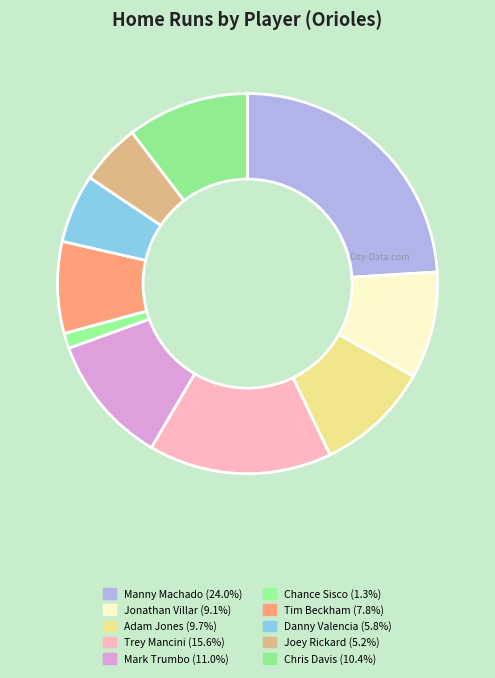

How many segments does this pie chart have?

10